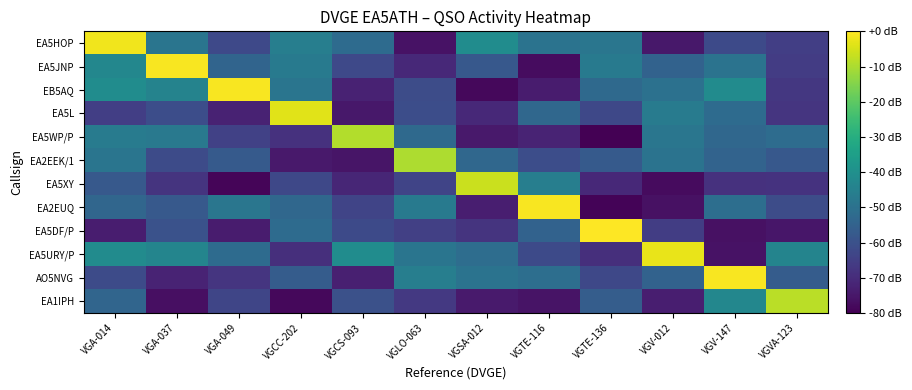

List the series in order of their peak value, lowest first.

EA2EEK/1, EA5WP/P, EA1IPH, EA5XY, EA5L, EA5URY/P, EA5HOP, EA5JNP, EB5AQ, EA2EUQ, AO5NVG, EA5DF/P